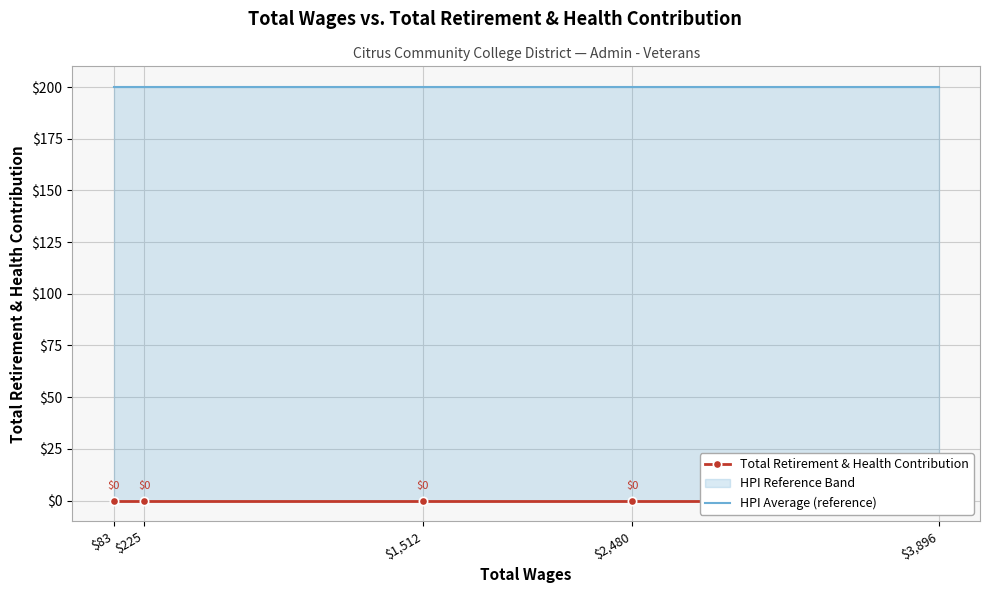

Is the value of HPI Average (reference) at $3,896 greater than the value of Total Retirement & Health Contribution at $1,512?

Yes